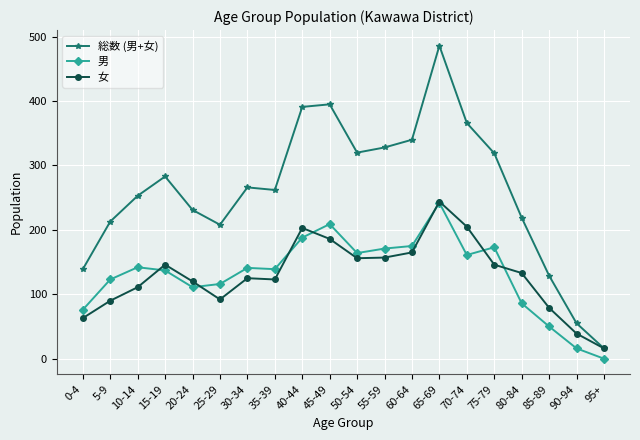

Between 30-34 and 90-94, which series saw the biggest shift?

総数 (男+女)